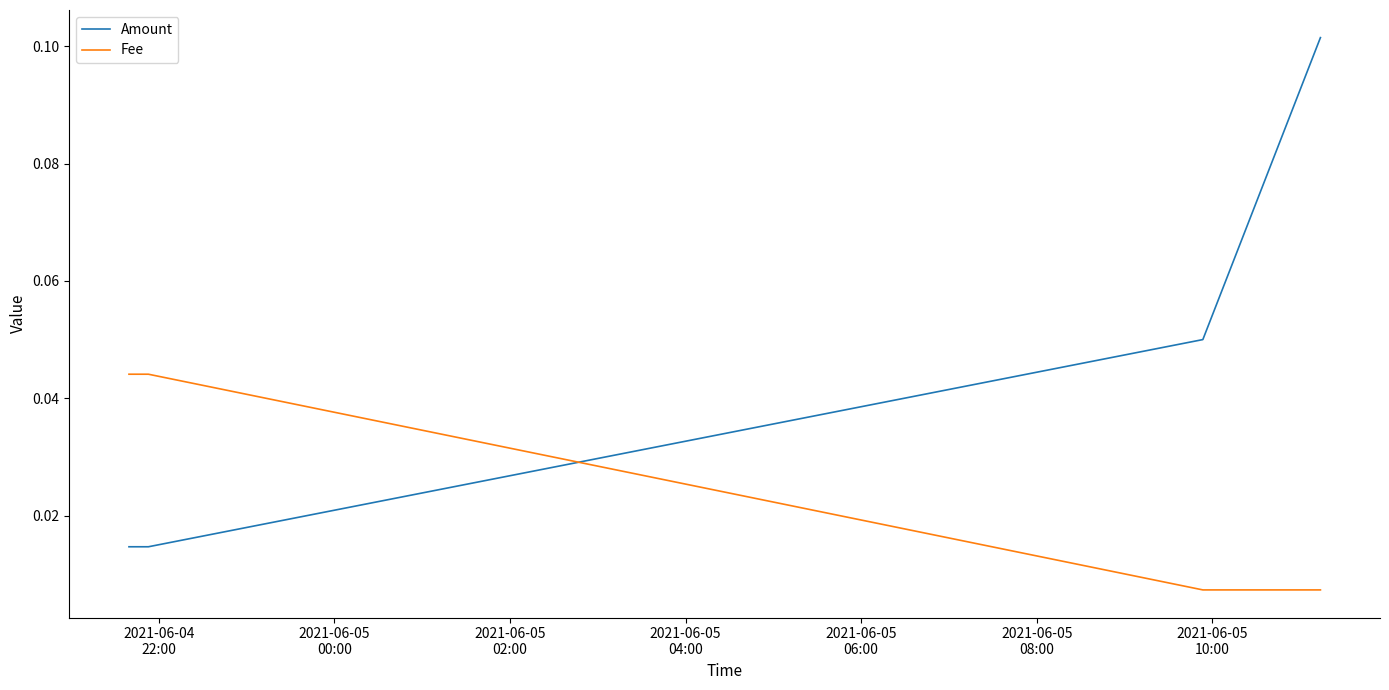

Which series has the largest range (max minus min)?

Amount